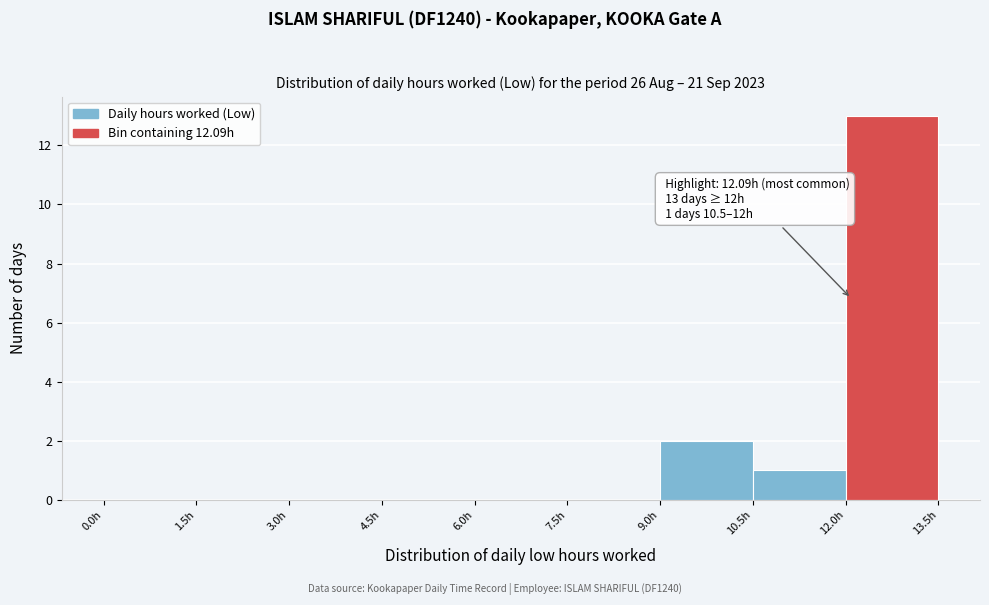

Over which range of the x-axis is the bar tallest?

12.0 to 13.5